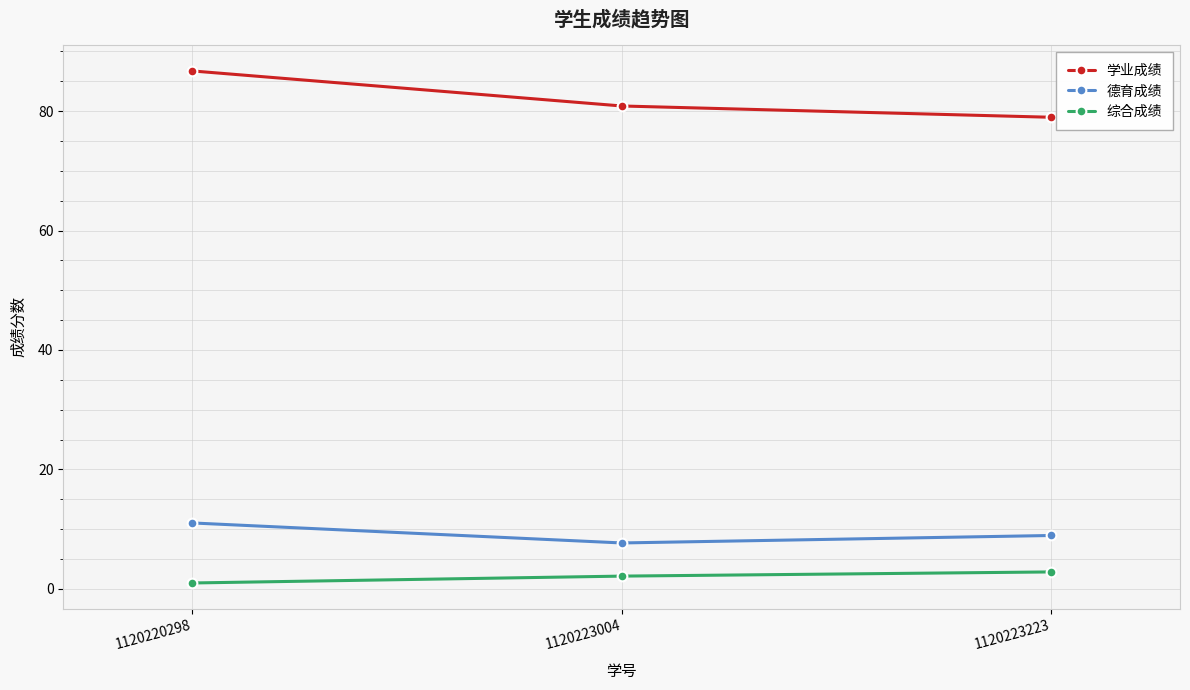

Does the chart display data point markers on the line(s)?

Yes